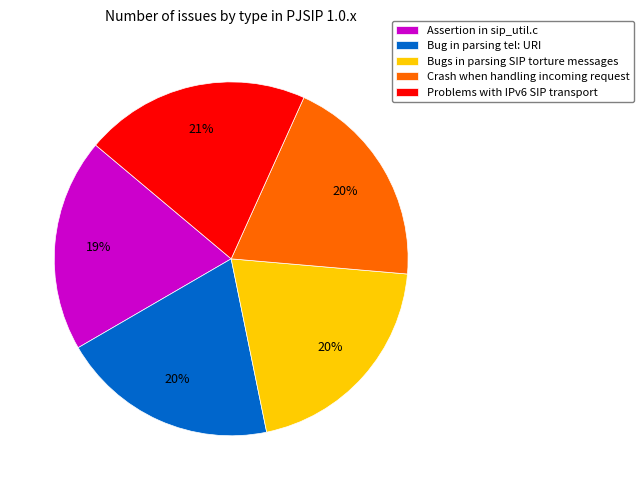

To the nearest percent, what is the average slice percentage?

20%